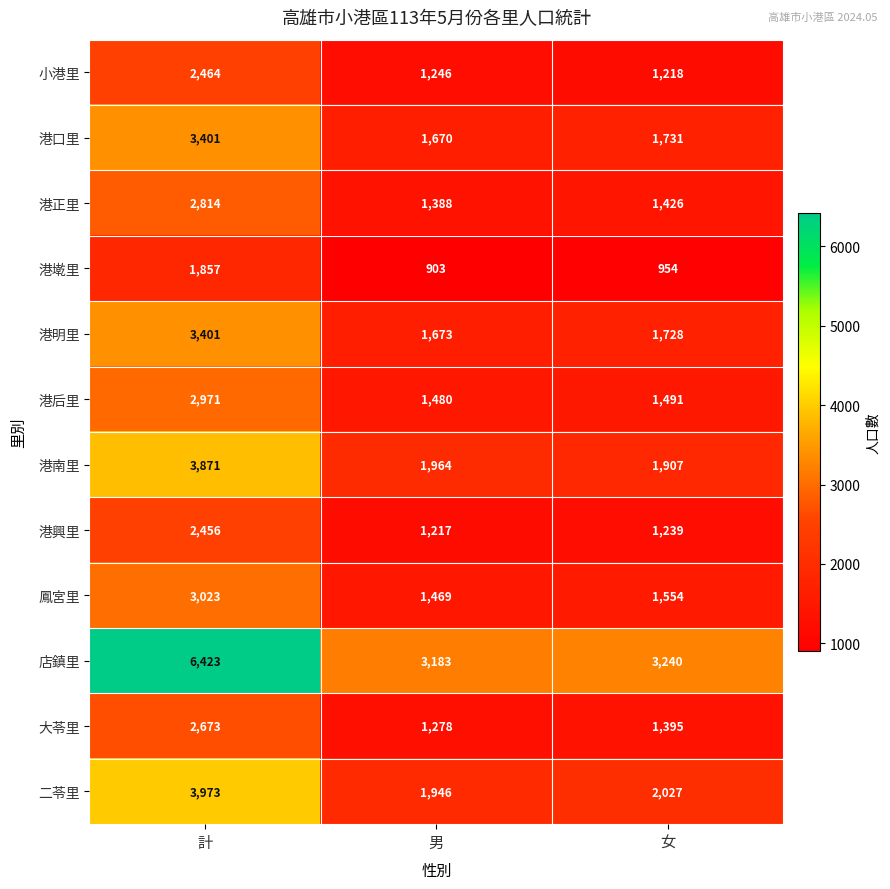

What is the total value across all series at 男?

19417